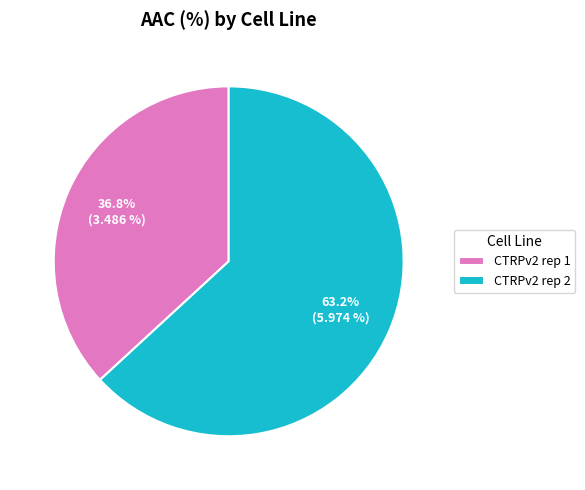

Do CTRPv2 rep 2 and CTRPv2 rep 1 together represent more than half of the pie?

Yes